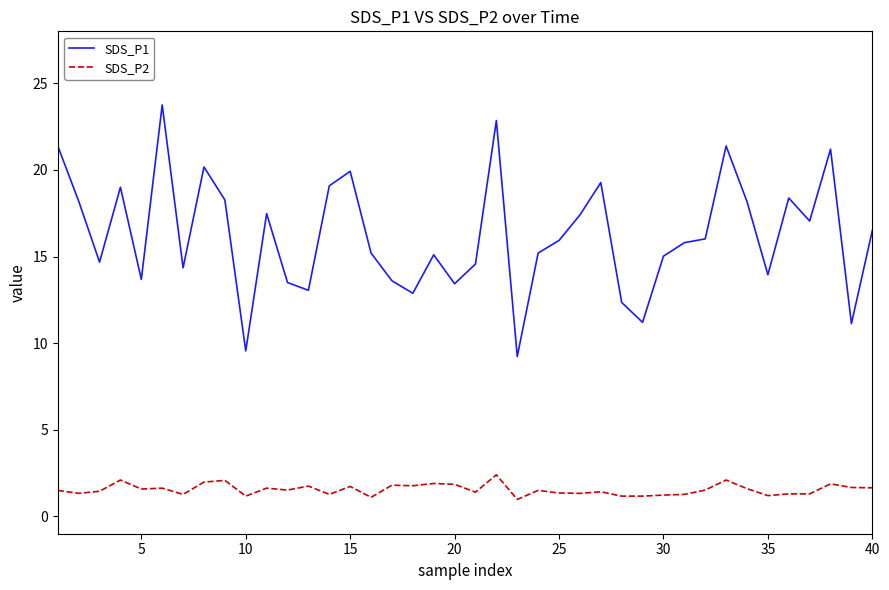

True or false: SDS_P2 and SDS_P1 cross at least once.

False